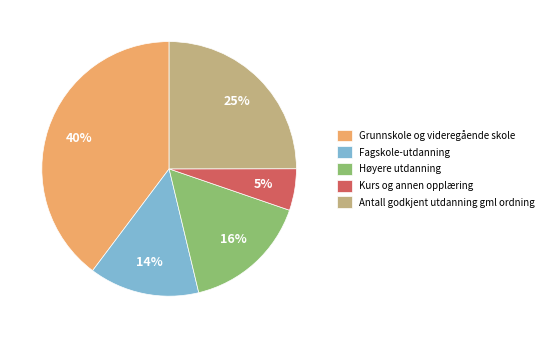

Combined, do Kurs og annen opplæring and Antall godkjent utdanning gml ordning account for over 50%?

No